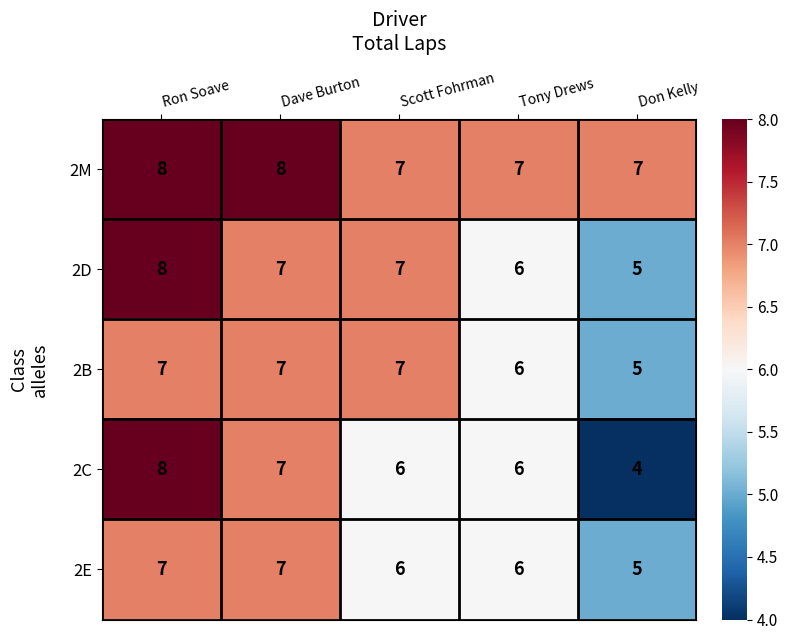

Reading right to left, extract all data points from this chart.

2M: 7	7	7	8	8
2D: 5	6	7	7	8
2B: 5	6	7	7	7
2C: 4	6	6	7	8
2E: 5	6	6	7	7